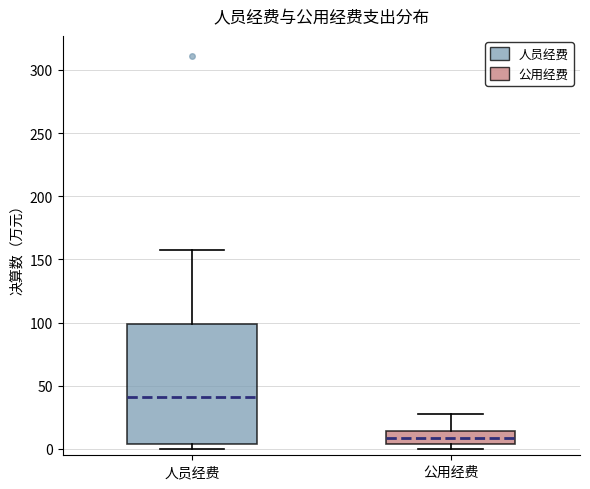

Which box is the tallest, from its lower edge to its upper edge?

人员经费